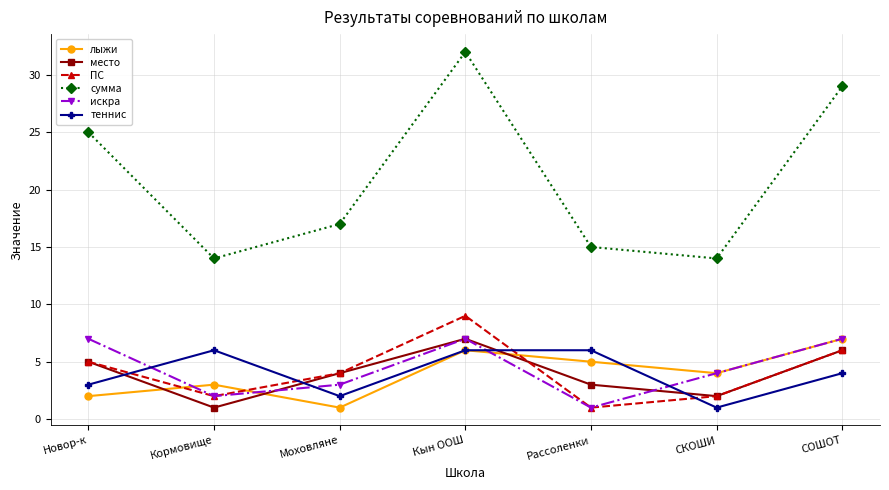

What position from the right is Новор-к?

7